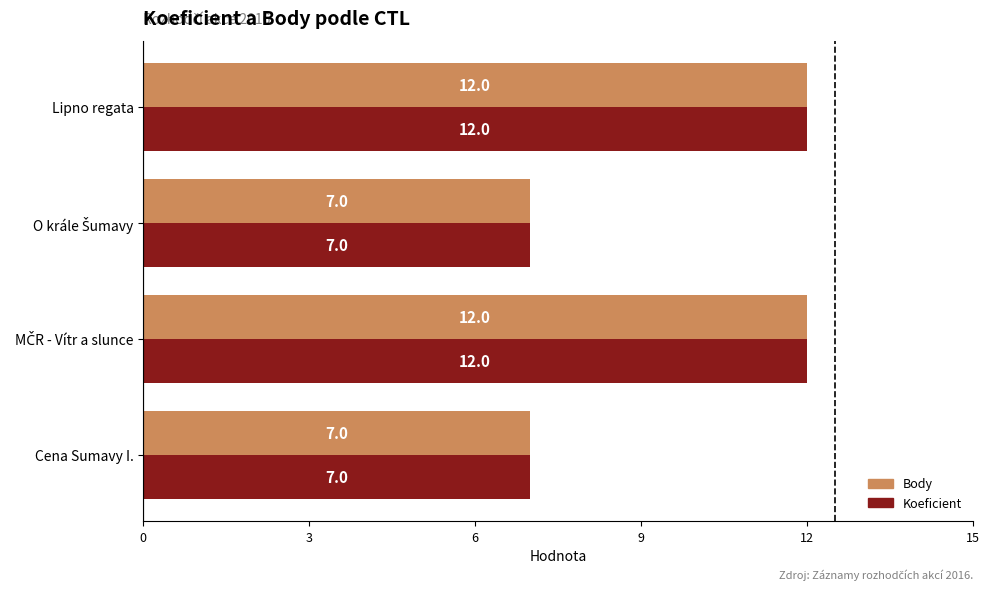

The value of Koeficient at Cena Sumavy I. is 10. True or false?

False